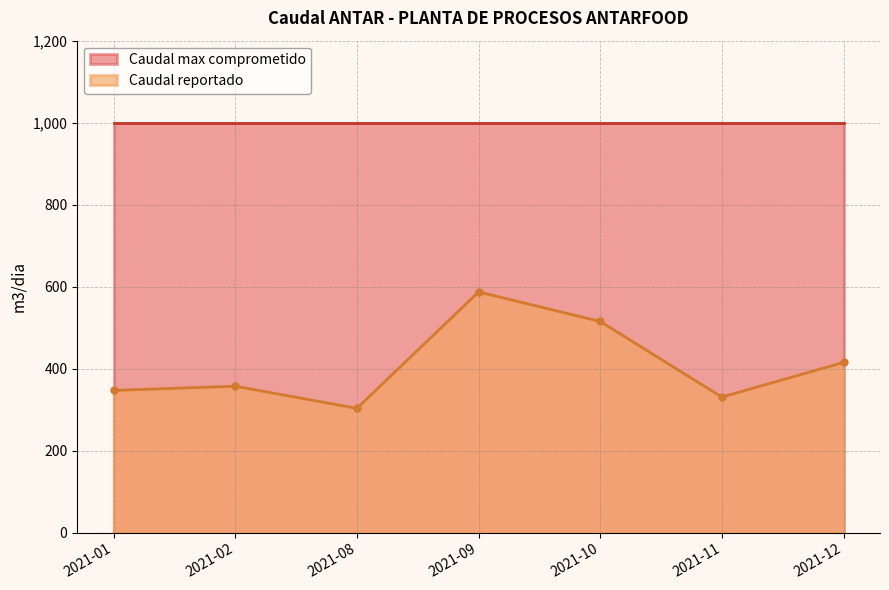

Reading left to right, extract all data points from this chart.

2021-01=346.7	2021-02=357.0	2021-08=303.0	2021-09=587.0	2021-10=515.0	2021-11=330.4	2021-12=415.0